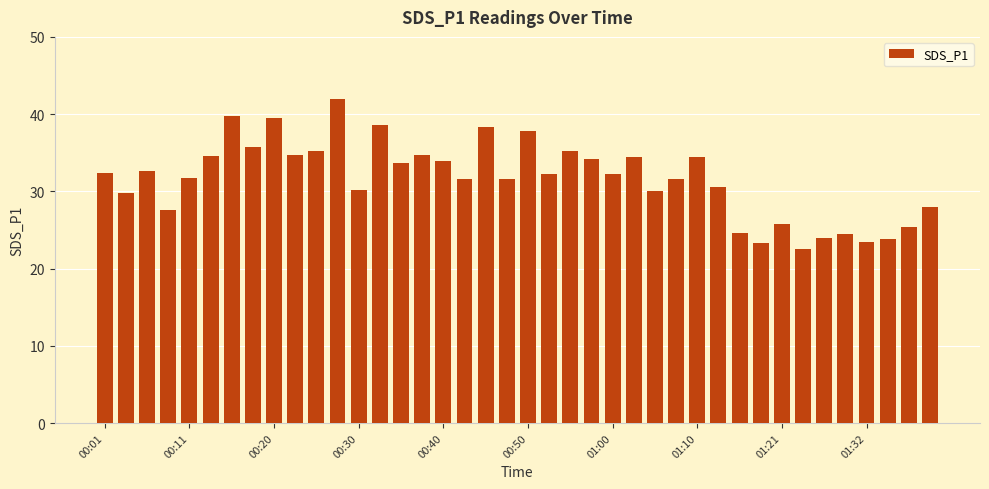

What is the maximum value shown in the chart?

41.9